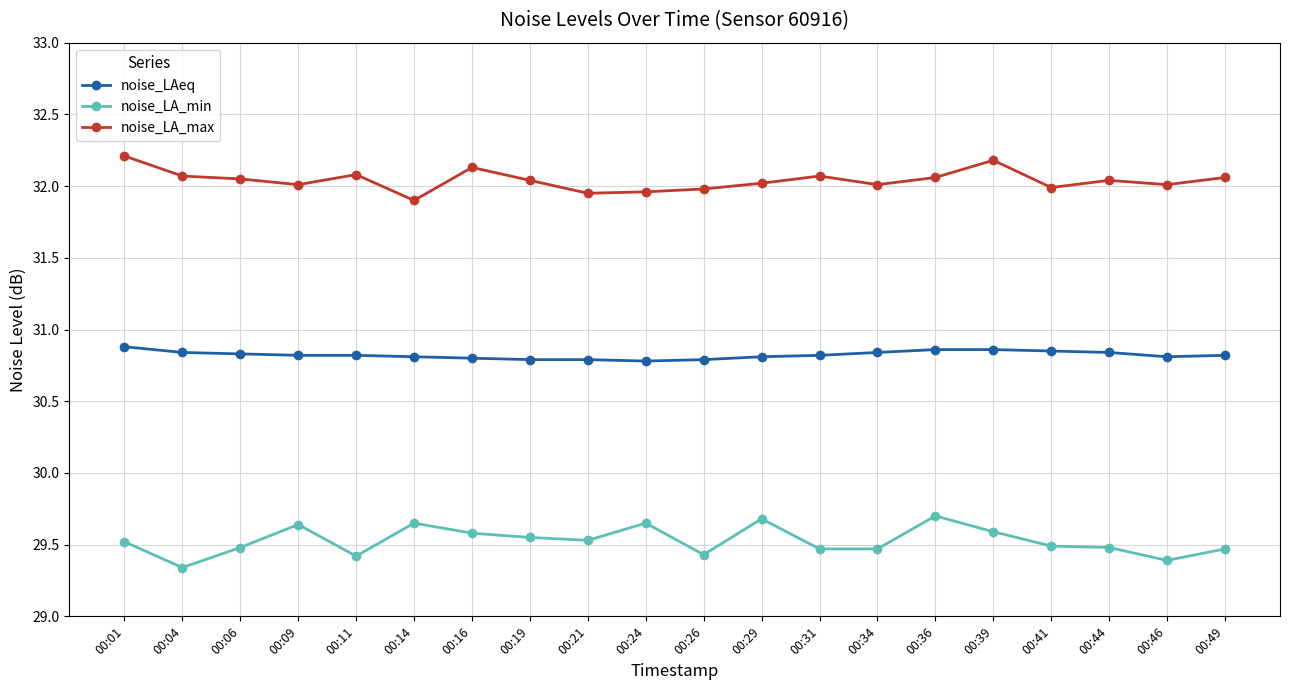

What is the sum of all noise_LAeq values?

616.5